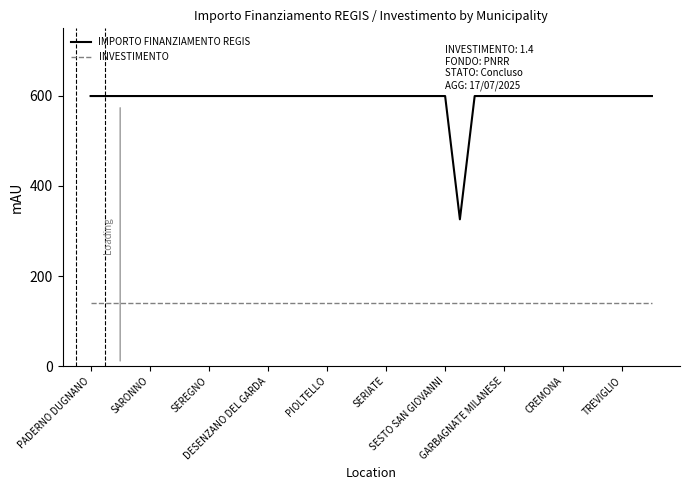

Which series has the largest range (max minus min)?

IMPORTO FINANZIAMENTO REGIS